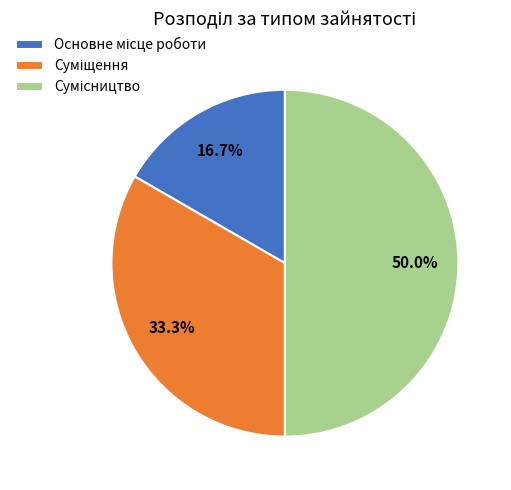

True or false: Сумісництво accounts for 50% of the total.

True